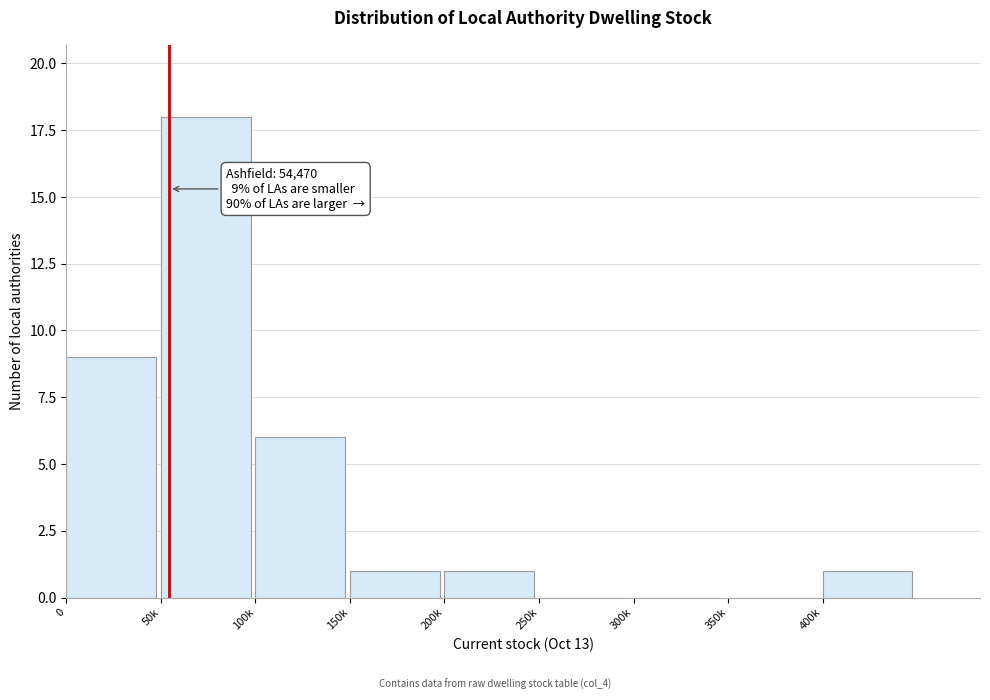

Reading left to right, list all the values displayed in this chart.

0=9	50k=18	100k=6	150k=1	200k=1	250k=0	300k=0	350k=0	400k=1